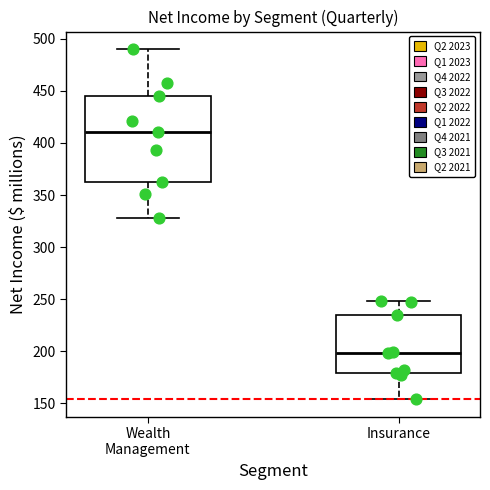

Comparing the boxes themselves (not the whiskers), which one is the tallest?

Wealth Management